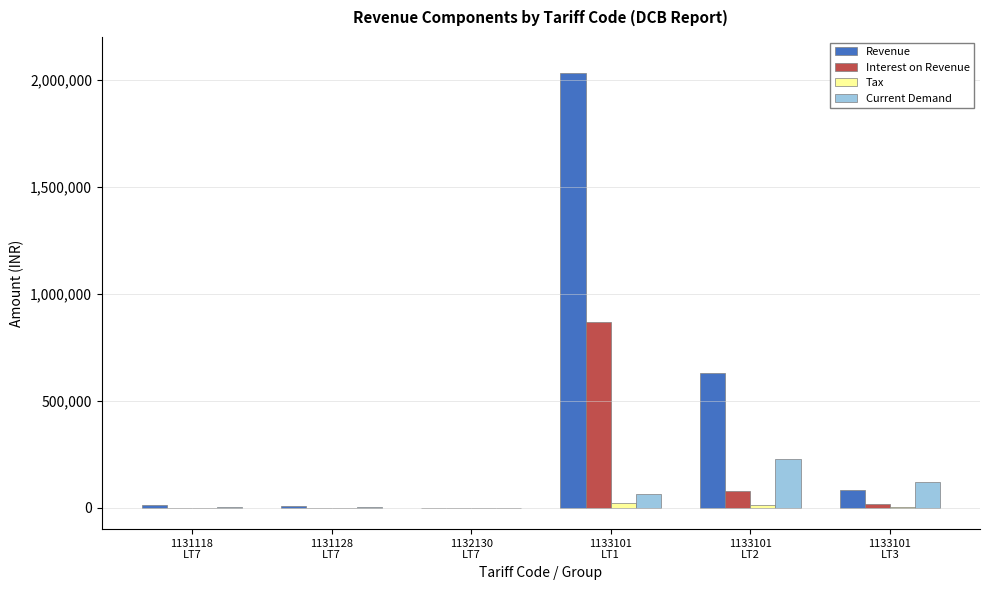

Which series has the largest total across all categories?

Revenue